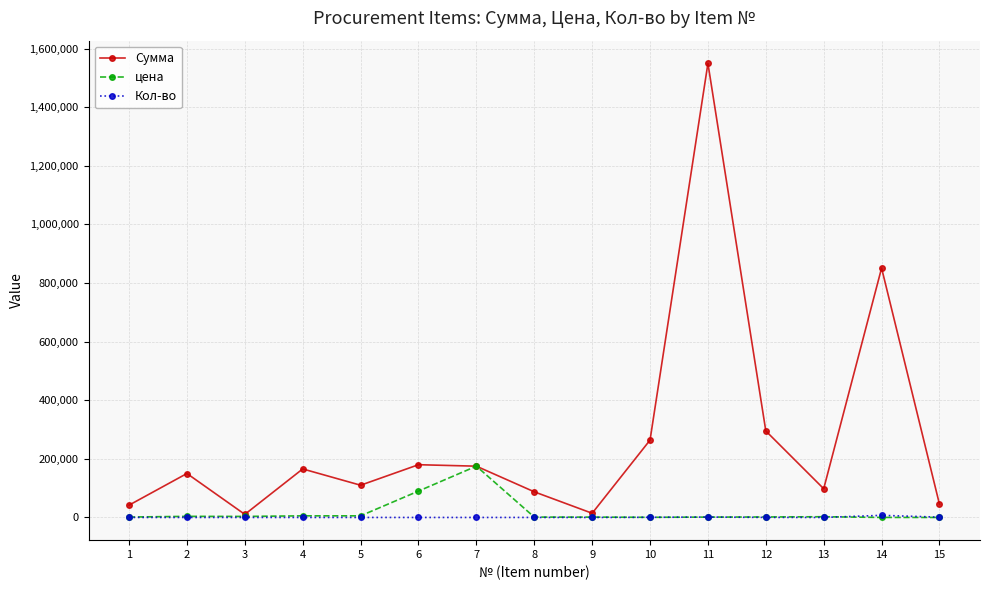

Count the number of categories in the chart.

15